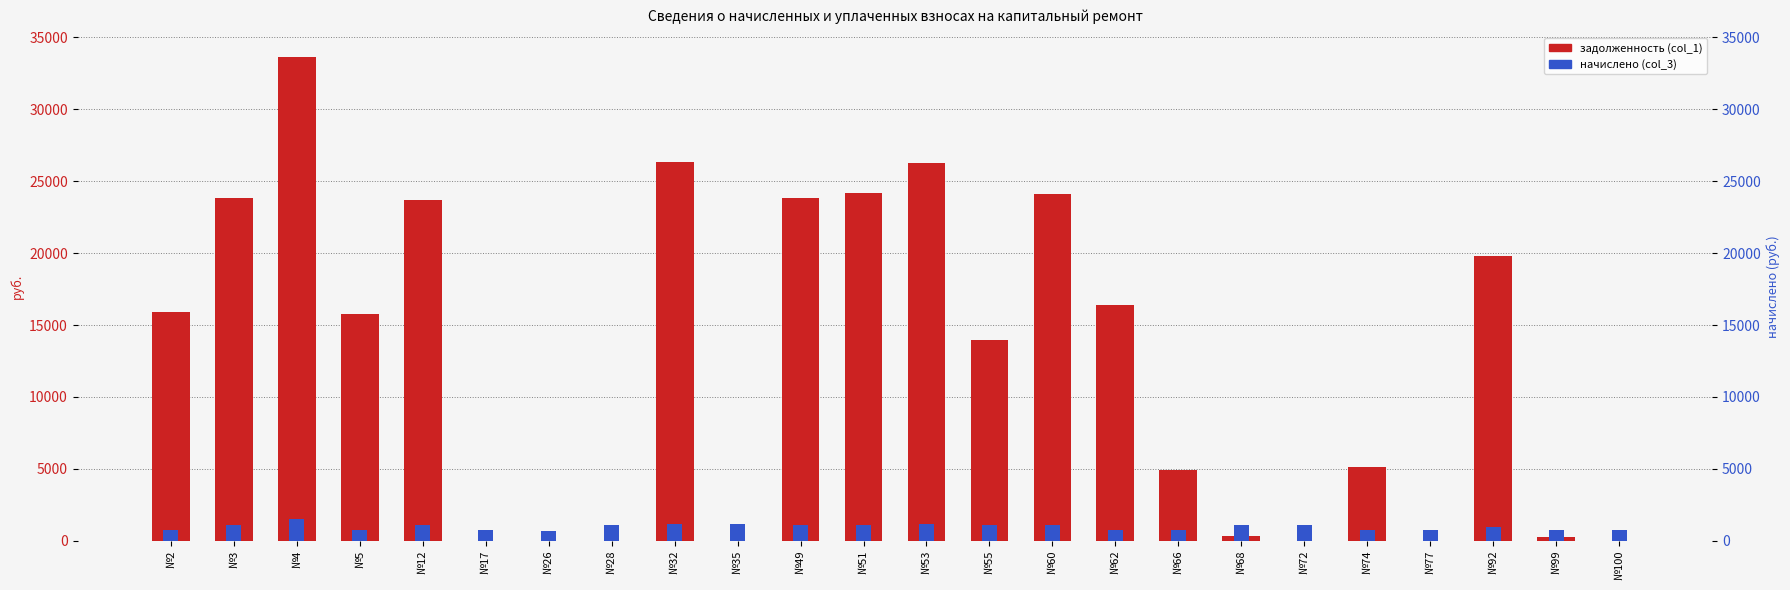

At which category is the sum across all series the highest?

№4